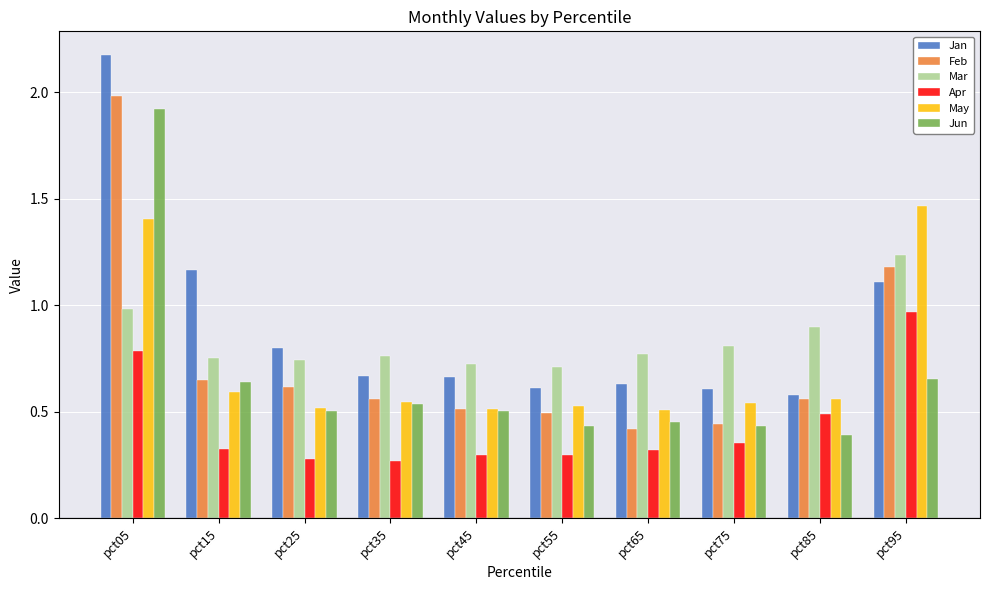

Which series has the widest spread of values?

Jan